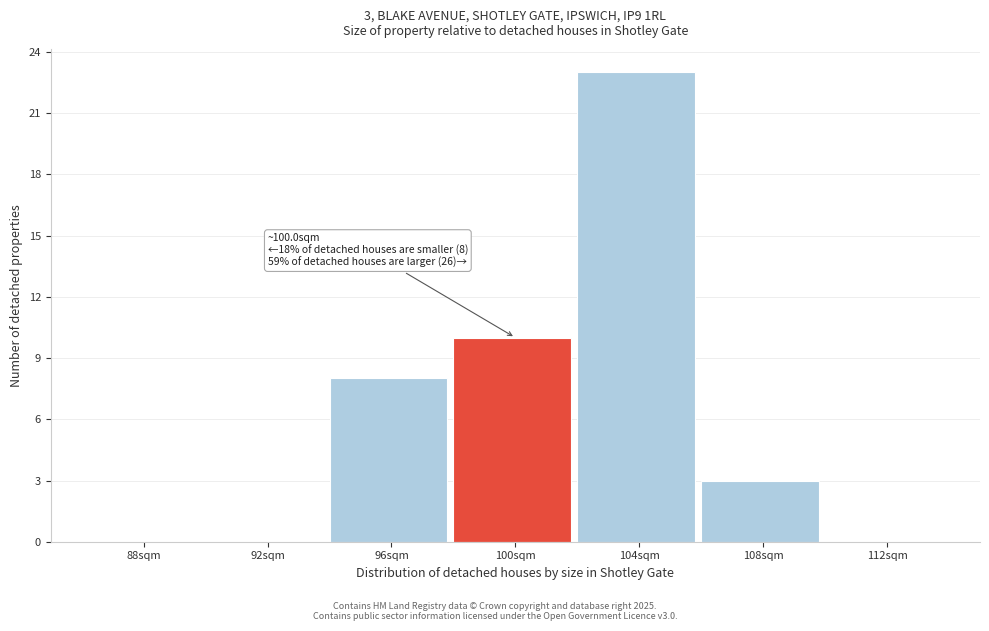

Reading left to right, transcribe all the data shown in this chart.

88sqm=0	92sqm=0	96sqm=8	100sqm=10	104sqm=23	108sqm=3	112sqm=0